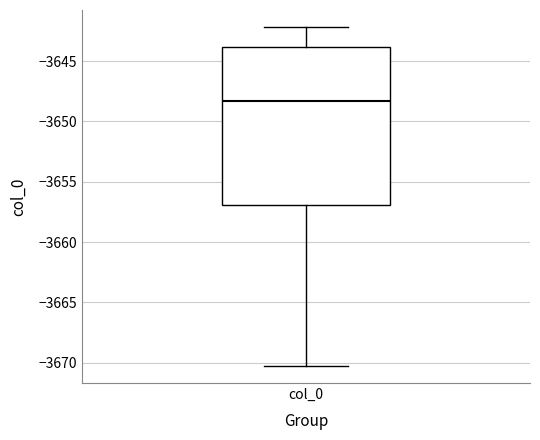

Read this box plot against the y-axis: the position of the median line, the range covered by the box, and the ends of both whiskers. The values are not printed on the chart, so give them approximately, as read against the axis.

median -3648.5, box -3657.0 to -3644.0, whiskers -3670.5 to -3642.0